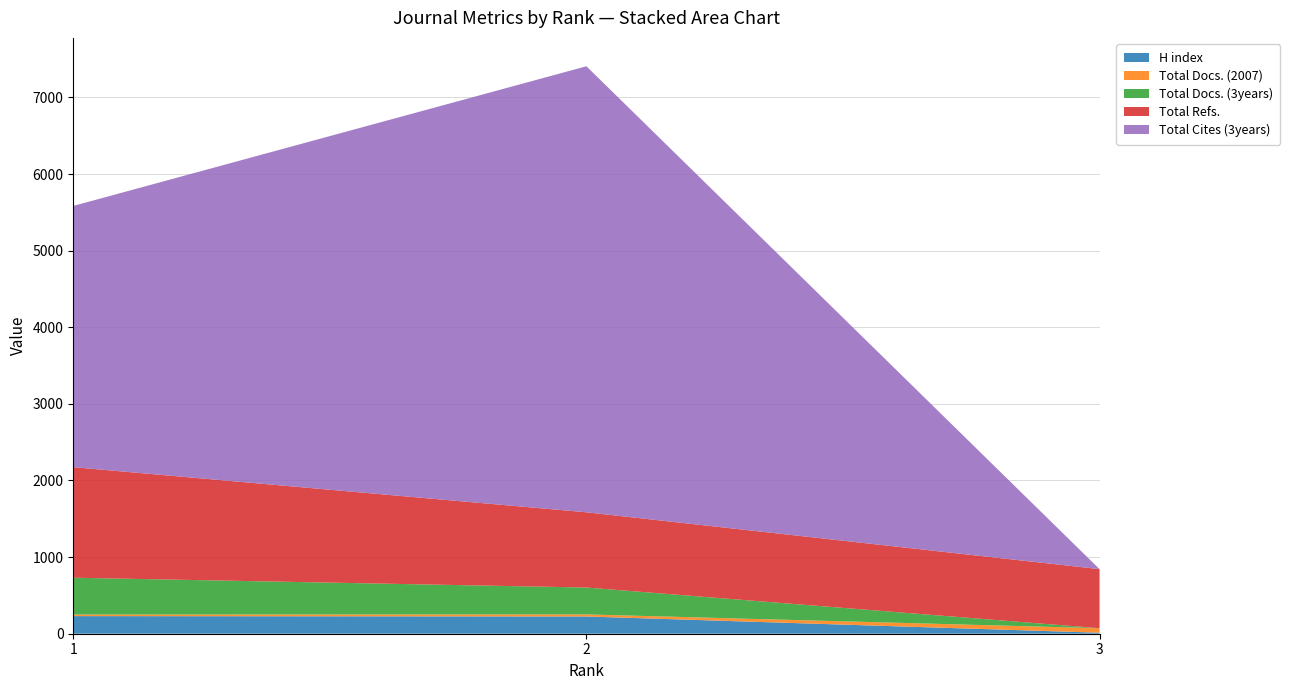

Reading left to right, transcribe all the data shown in this chart.

H index: 230	225	13
Total Docs. (2007): 20	27	59
Total Docs. (3years): 481	351	0
Total Refs.: 1443	982	771
Total Cites (3years): 3410	5822	0